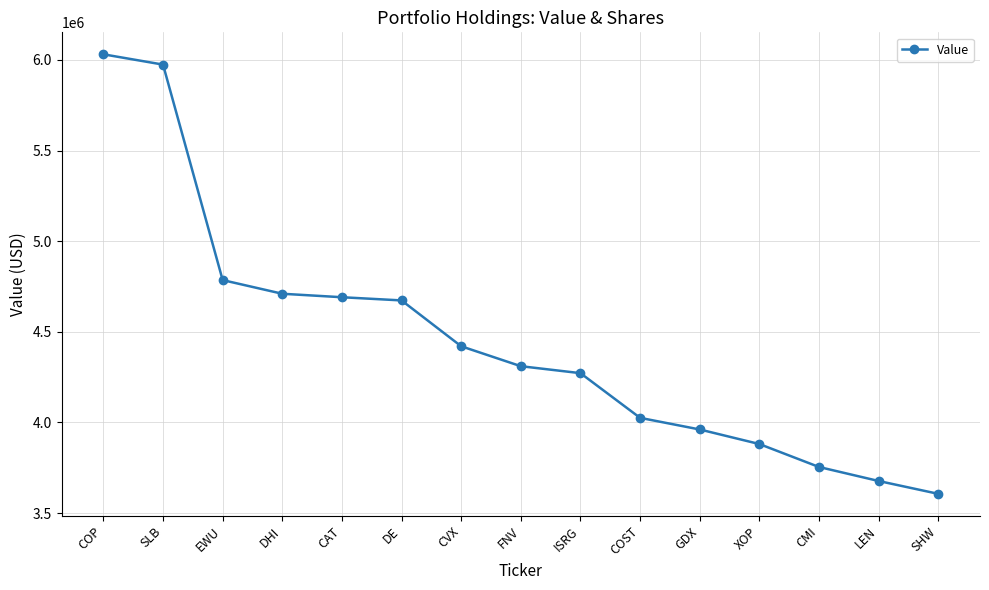

At which label is the value closest to 4818442?

EWU